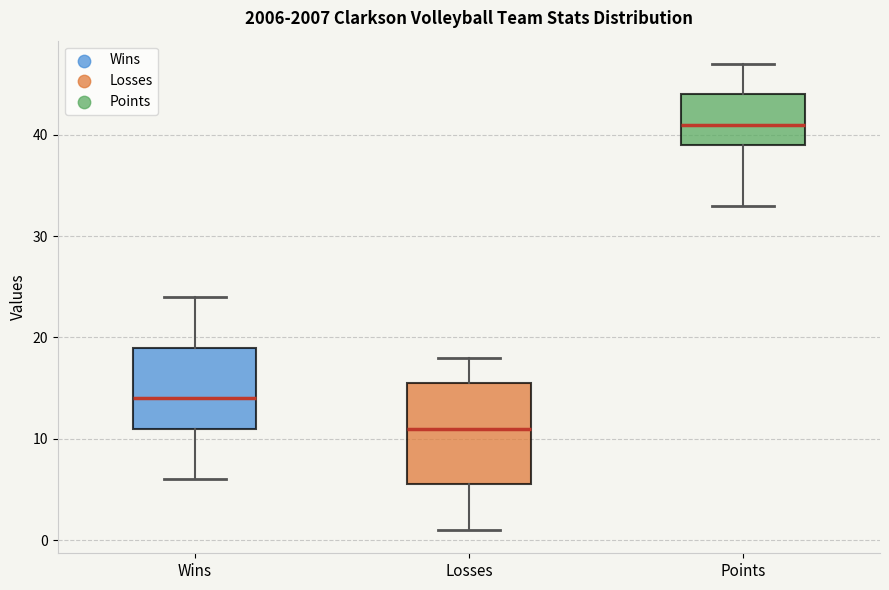

Reading left to right, read every box against the y-axis: the position of its median line, the range the box covers, and the ends of its whiskers. The values are not printed on the chart, so give them approximately, as read against the axis.

Wins: median 14, box 11 to 19, whiskers 6 to 24
Losses: median 11, box 6 to 16, whiskers 1 to 18
Points: median 41, box 39 to 44, whiskers 33 to 47